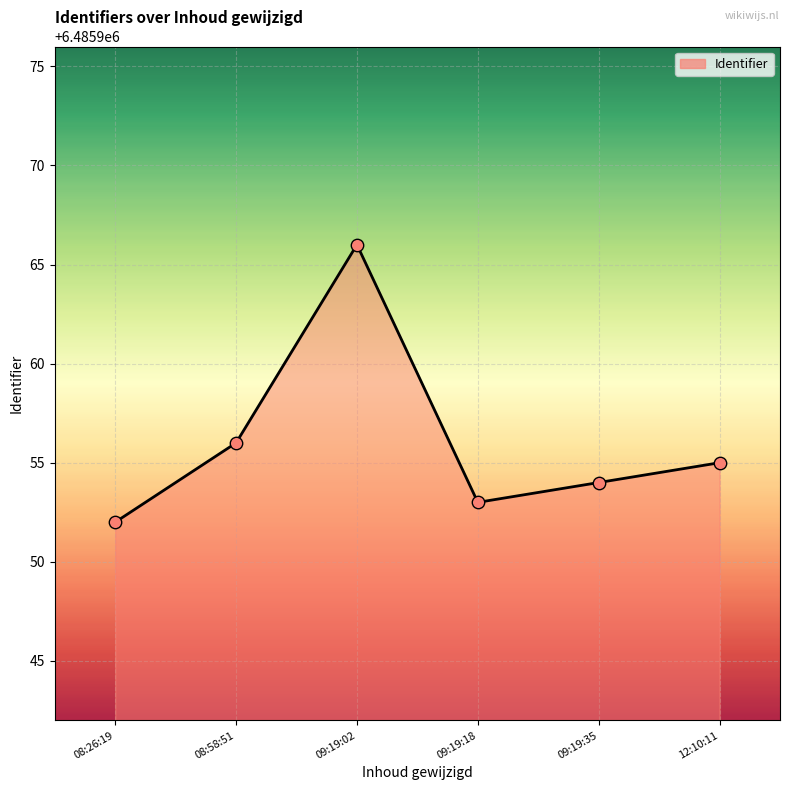

What is the change in value from 08:26:19 to 12:10:11?

+3